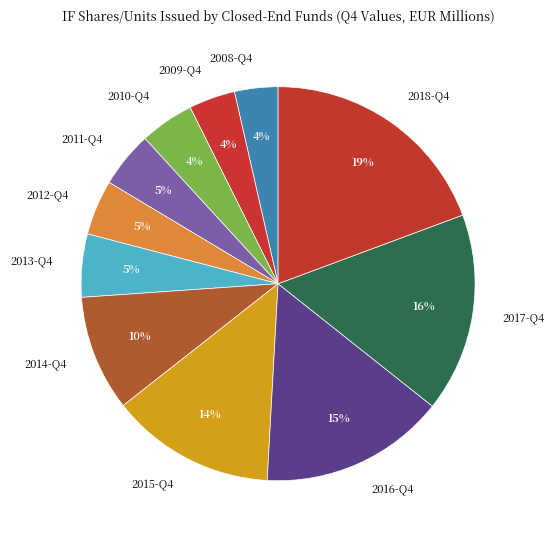

Between 2013-Q4 and 2018-Q4, which is larger?

2018-Q4